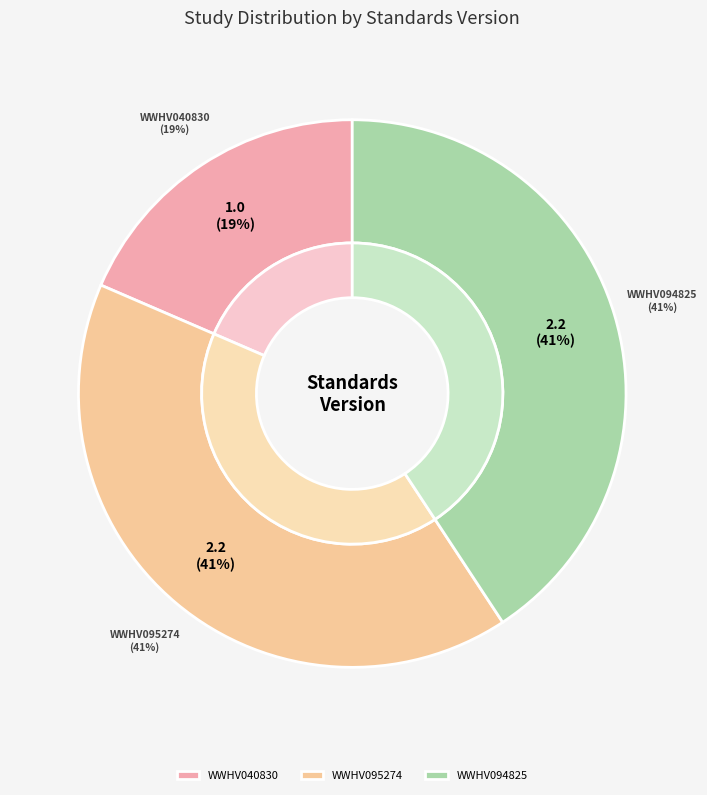

Between WWHV040830 and WWHV095274, which is larger?

WWHV095274